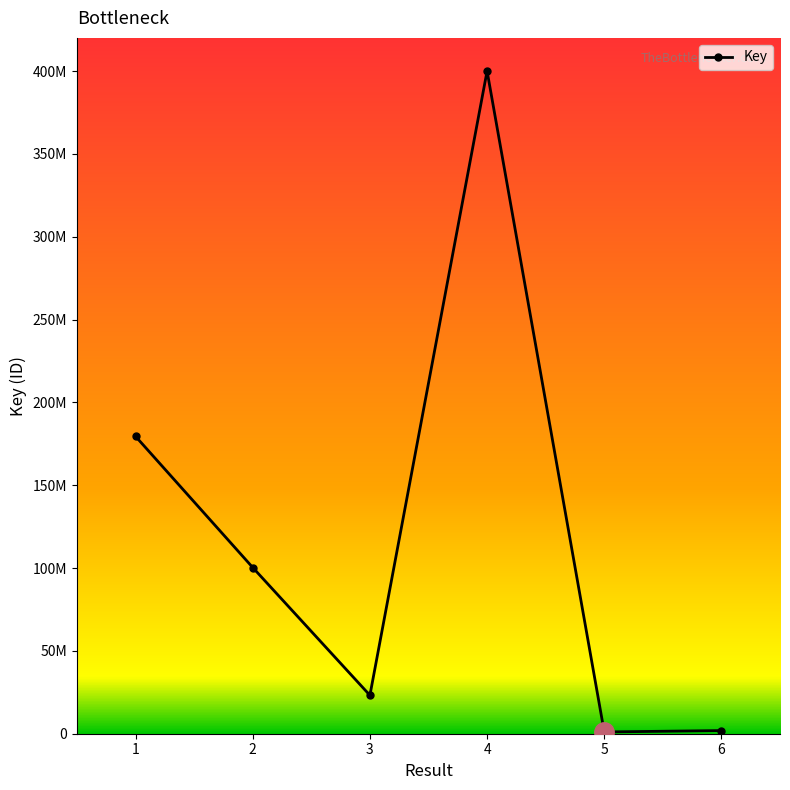

Read the value at 1, to the nearest 10.

179509240